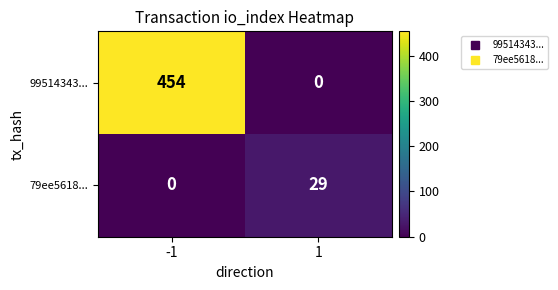

What value does the 99514343... series have at -1?

454